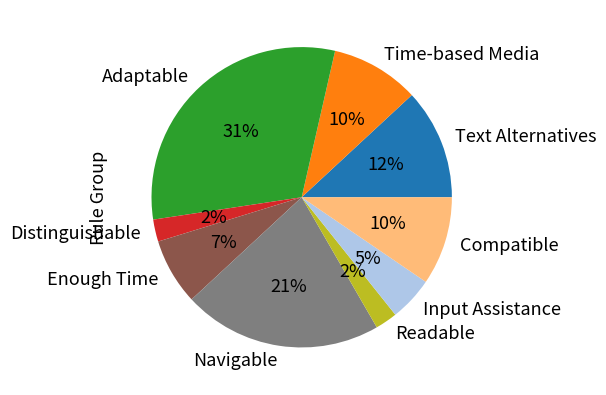

To the nearest percent, what is the difference between the largest and smallest slice percentages?

29%